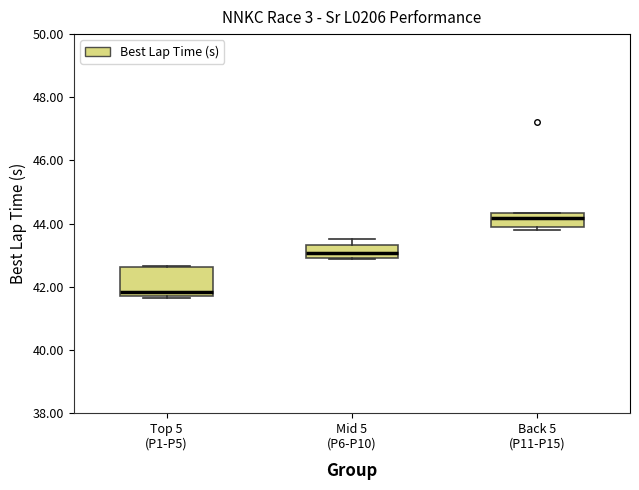

Comparing the boxes themselves (not the whiskers), which one is the tallest?

Top 5 (P1-P5)